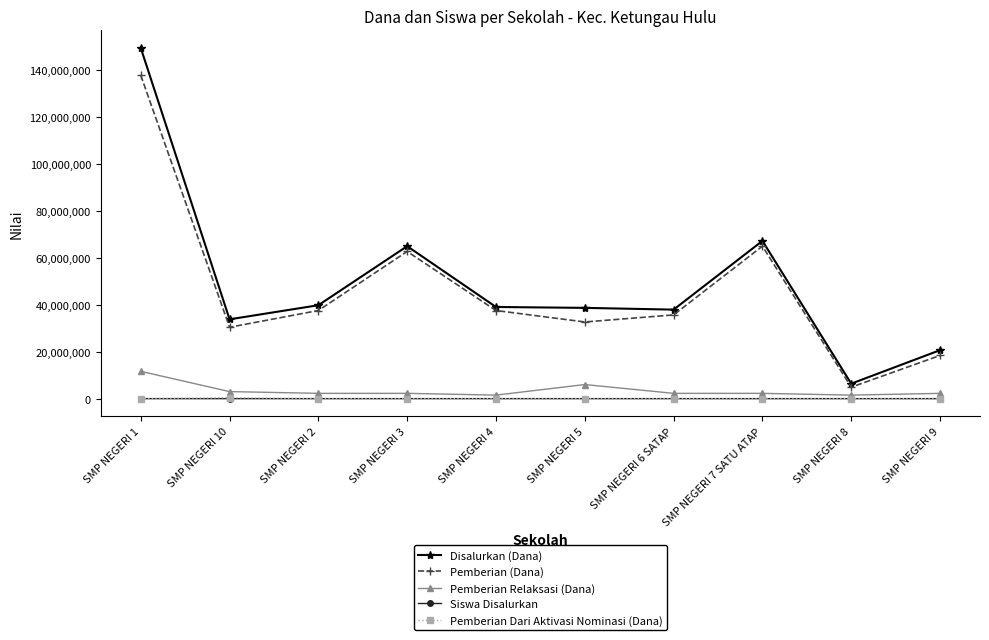

What value does the Siswa Disalurkan series have at SMP NEGERI 1, to the nearest 50?

250